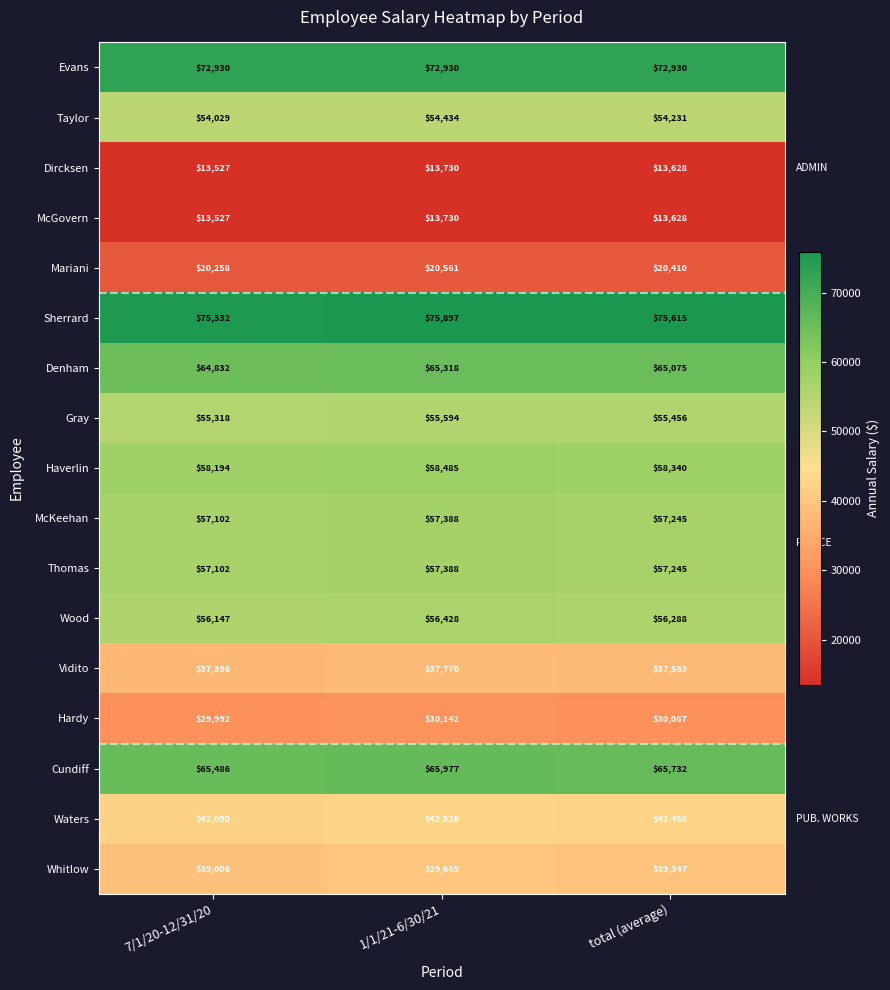

At which category is the sum across all series the highest?

1/1/21-6/30/21